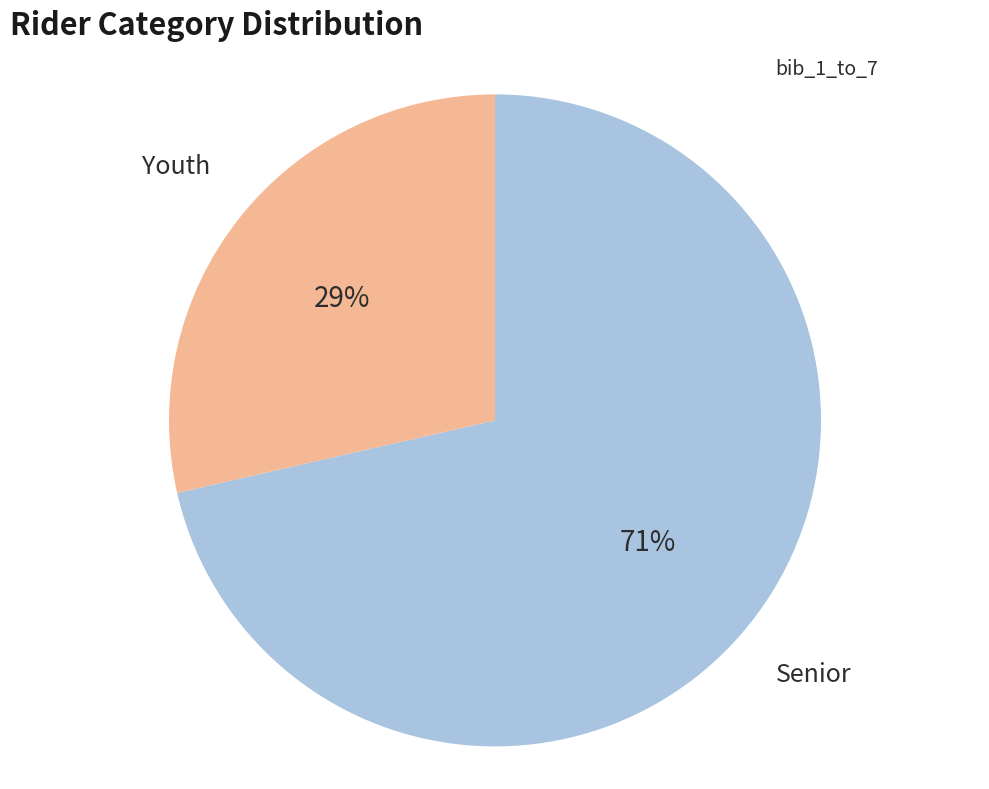

To the nearest percent, what is the average slice percentage?

50%